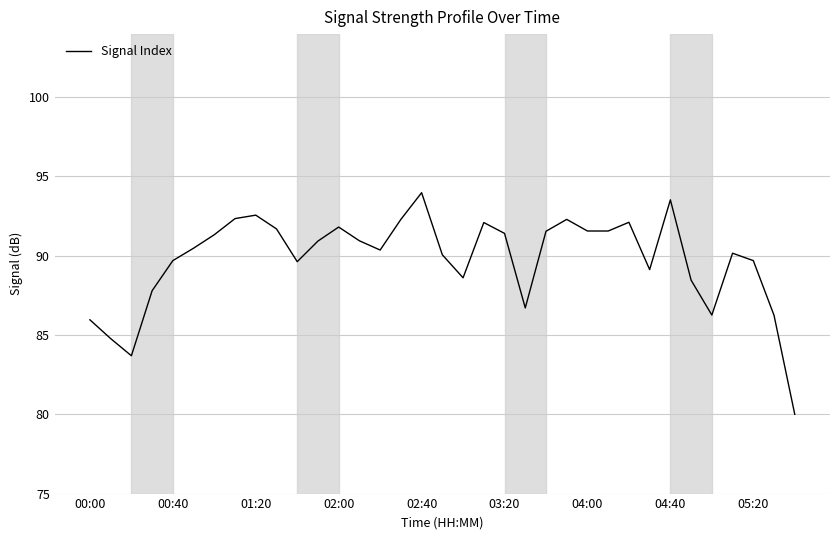

What is the difference between the maximum and minimum values?

14.0